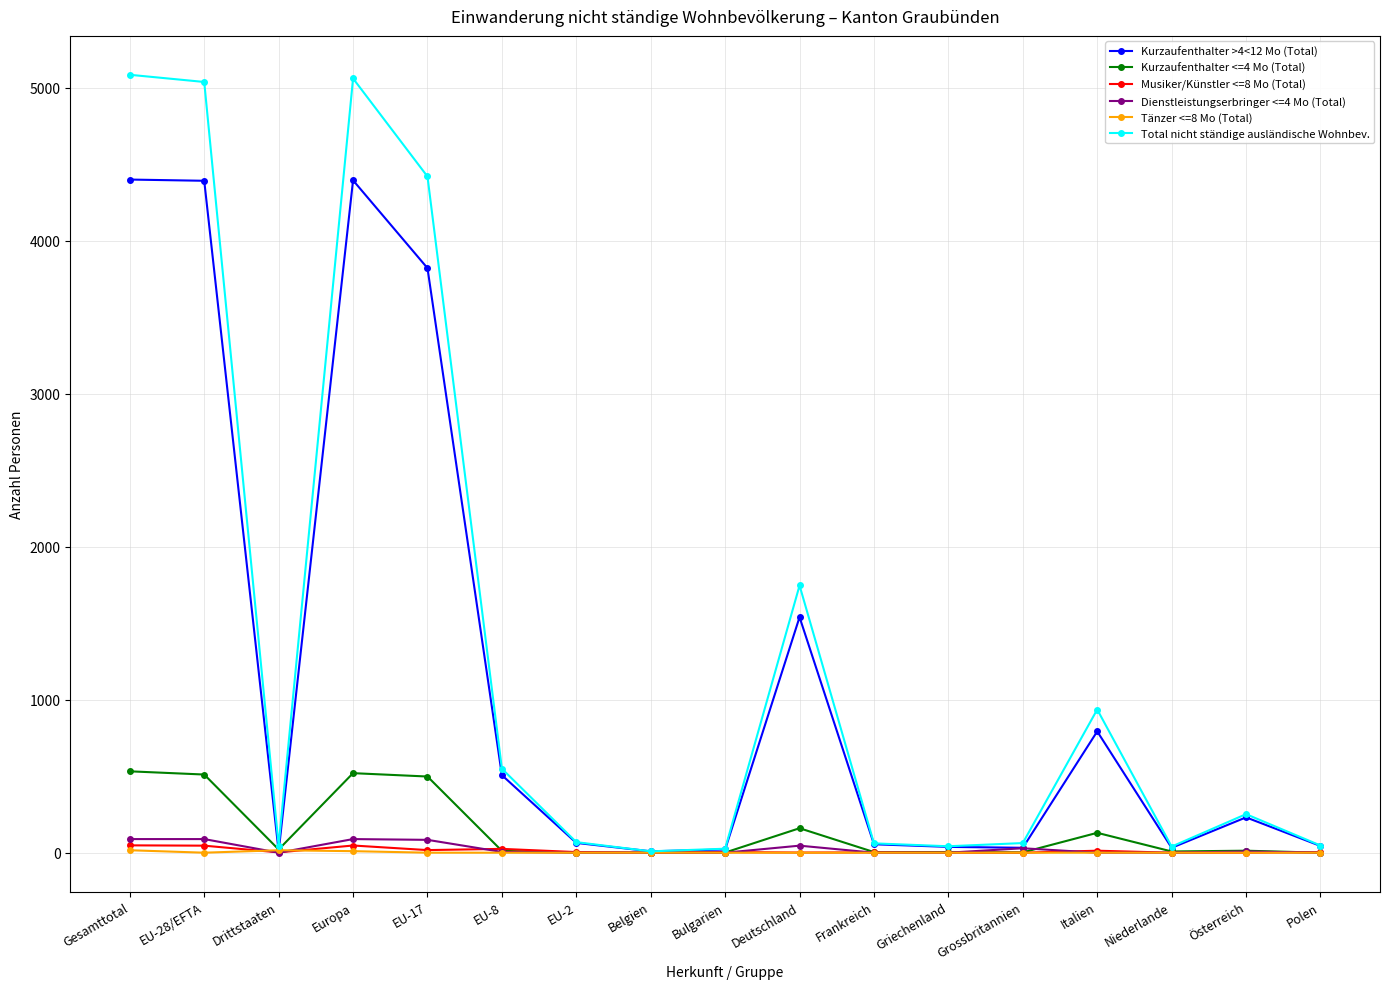

What is the spread (max minus min) of values at EU-28/EFTA?

5039